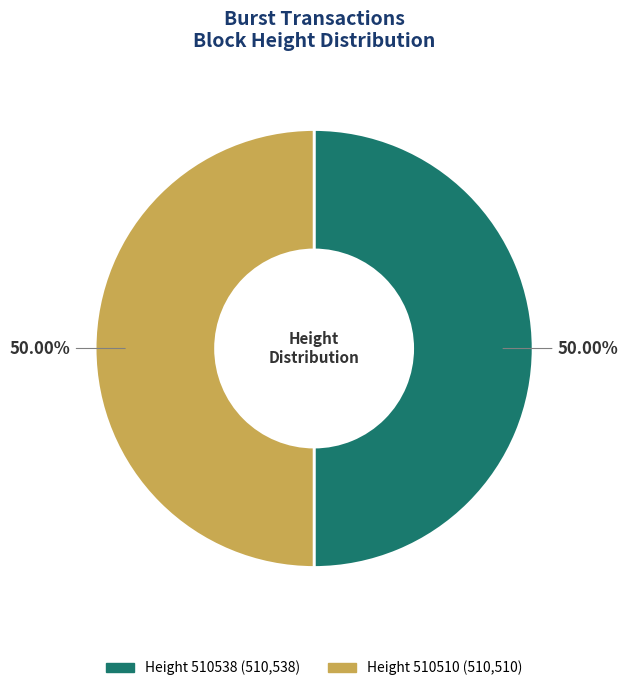

Which category has the smallest portion of the pie?

510510